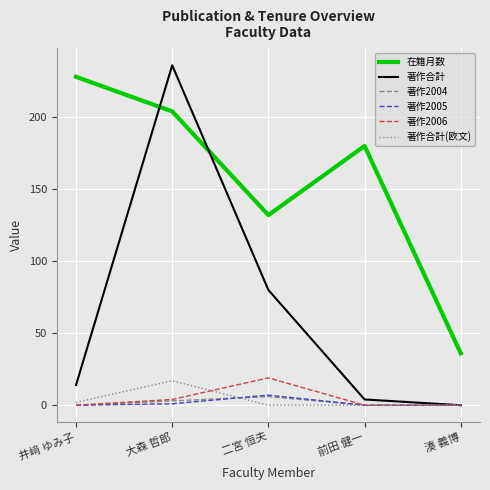

At which category is the sum across all series the highest?

大森 哲郎